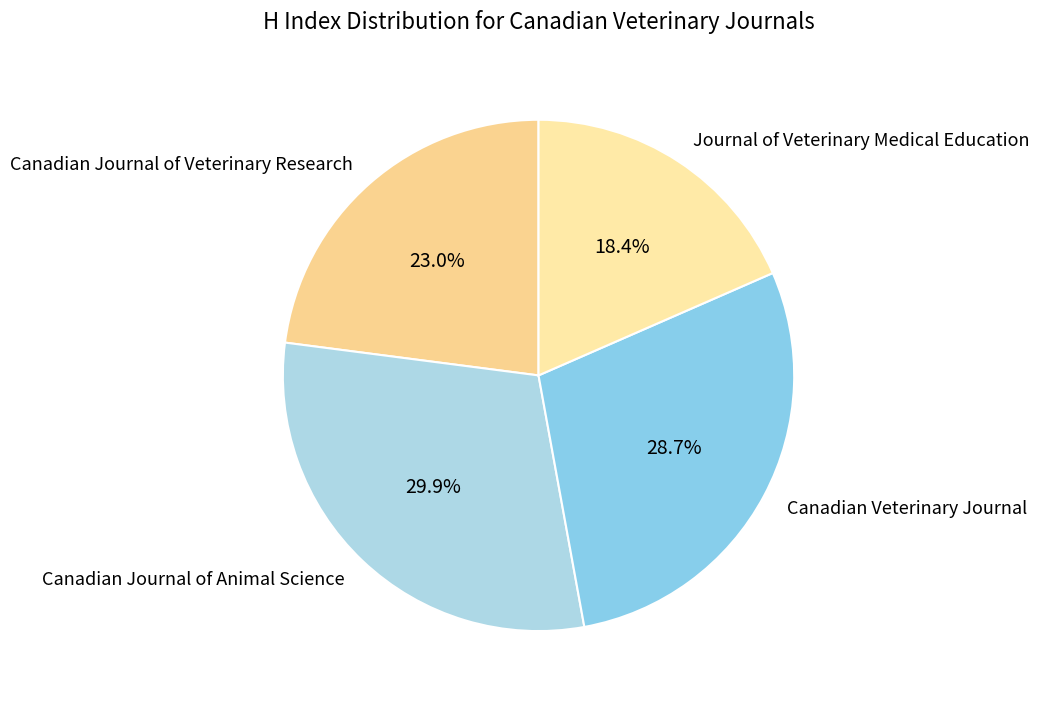

What percentage is the Canadian Journal of Veterinary Research slice, to the nearest percent?

23%